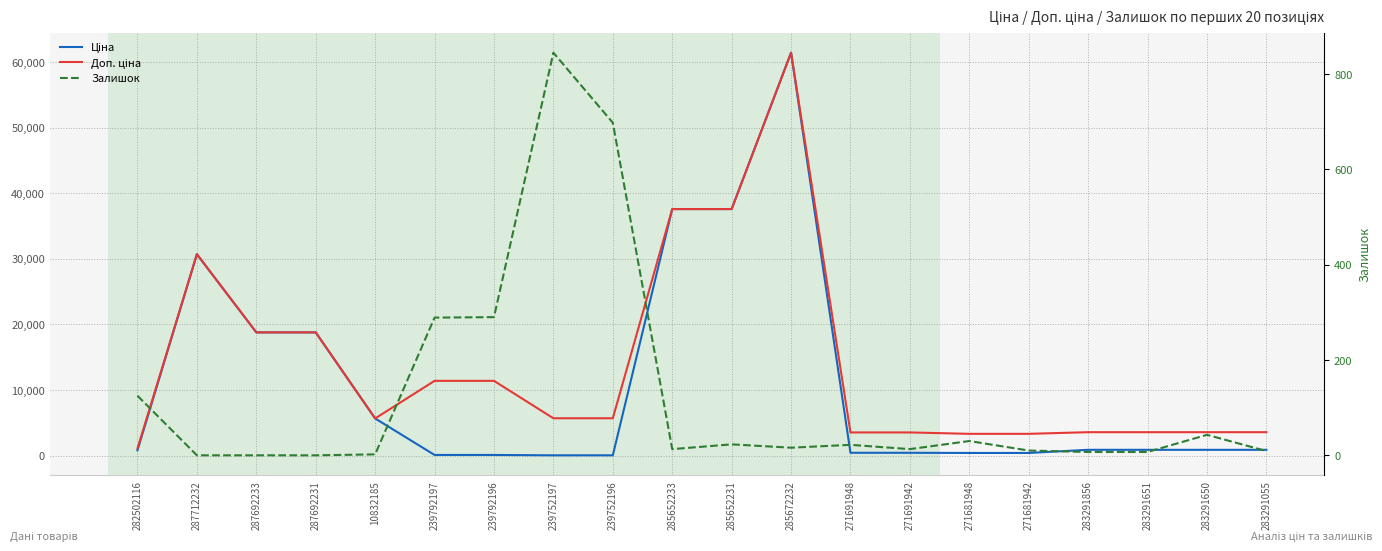

True or false: Залишок and Ціна cross at least once.

True